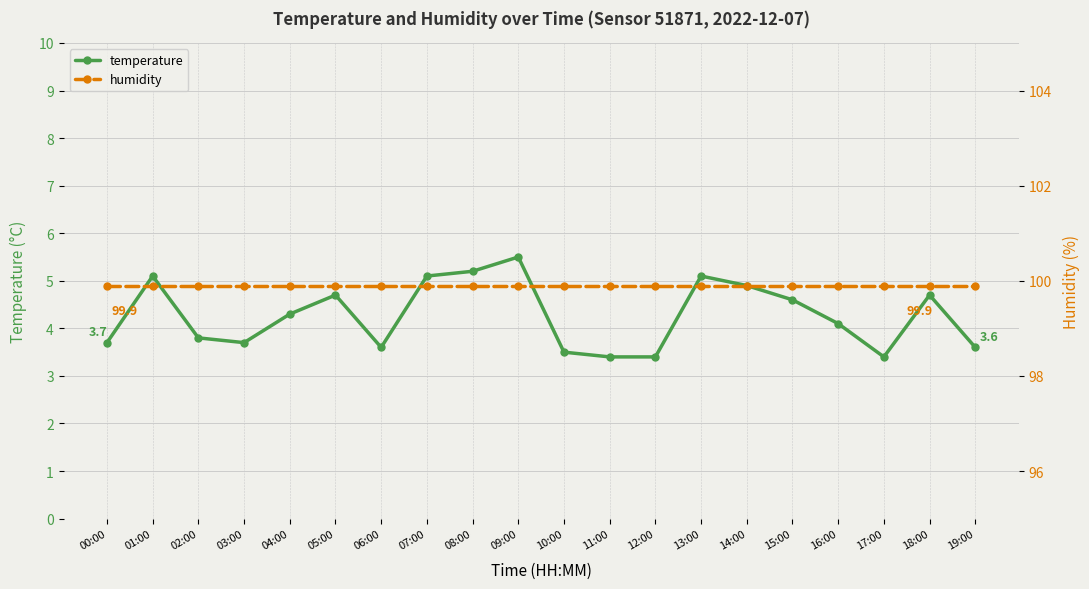

Reading right to left, list all the values displayed in this chart.

temperature: 3.6	4.7	3.4	4.1	4.6	4.9	5.1	3.4	3.4	3.5	5.5	5.2	5.1	3.6	4.7	4.3	3.7	3.8	5.1	3.7
humidity: 99.9	99.9	99.9	99.9	99.9	99.9	99.9	99.9	99.9	99.9	99.9	99.9	99.9	99.9	99.9	99.9	99.9	99.9	99.9	99.9